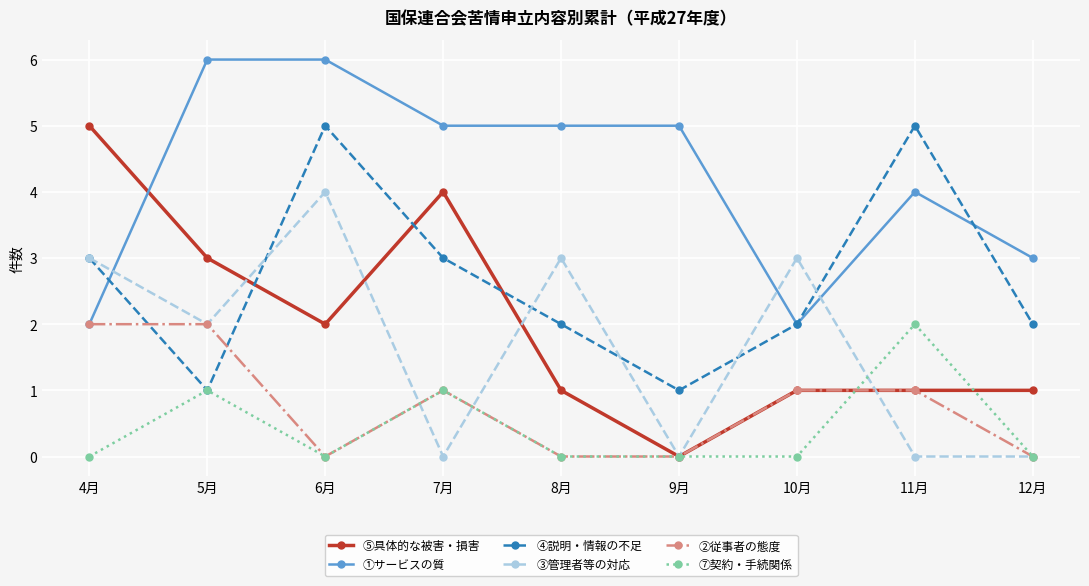

What is the average value of the ②従事者の態度 series?

1